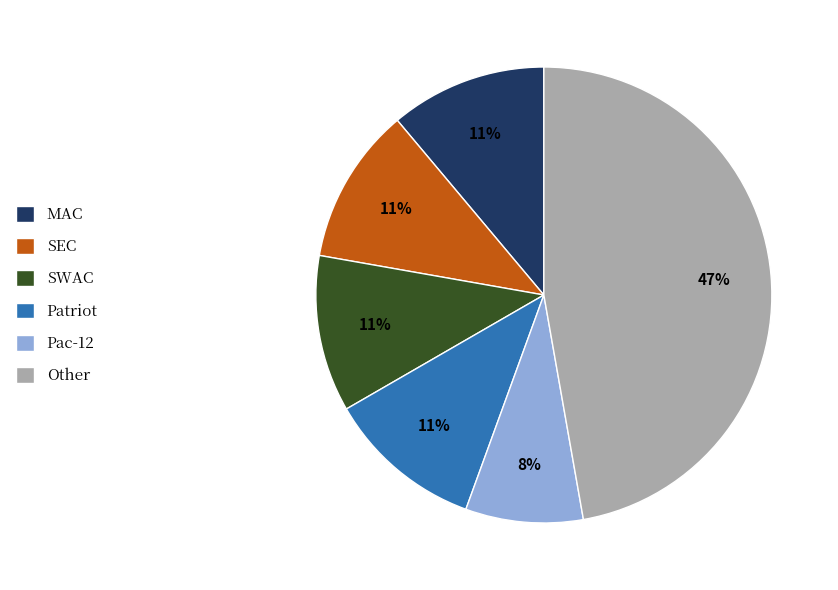

Which slice is the smallest?

Pac-12